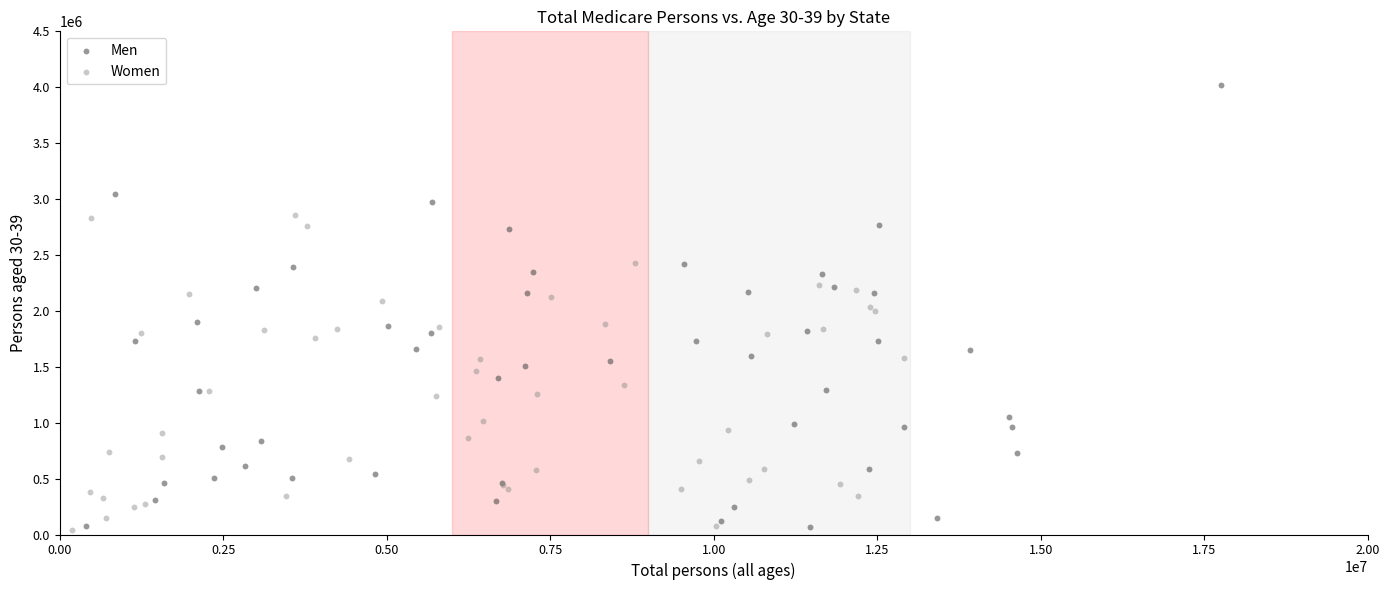

Which series has the widest spread of Y values?

Men